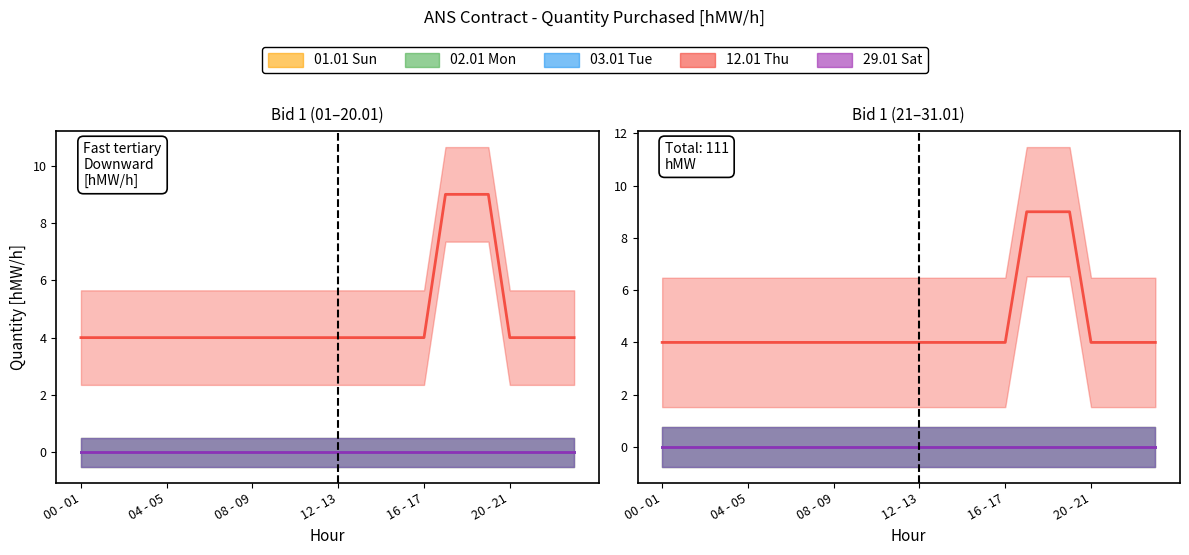

Reading right to left, list all the values displayed in this chart.

01.01 Sun: 23 - 24=0	22 - 23=0	21 - 22=0	20 - 21=0	19 - 20=0	18 - 19=0	17 - 18=0	16 - 17=0	15 - 16=0	14 - 15=0	13 - 14=0	12 - 13=0	11 - 12=0	10 - 11=0	09 - 10=0	08 - 09=0	07 - 08=0	06 - 07=0	05 - 06=0	04 - 05=0	03 - 04=0	02 - 03=0	01 - 02=0	00 - 01=0
02.01 Mon: 23 - 24=0	22 - 23=0	21 - 22=0	20 - 21=0	19 - 20=0	18 - 19=0	17 - 18=0	16 - 17=0	15 - 16=0	14 - 15=0	13 - 14=0	12 - 13=0	11 - 12=0	10 - 11=0	09 - 10=0	08 - 09=0	07 - 08=0	06 - 07=0	05 - 06=0	04 - 05=0	03 - 04=0	02 - 03=0	01 - 02=0	00 - 01=0
03.01 Tue: 23 - 24=0	22 - 23=0	21 - 22=0	20 - 21=0	19 - 20=0	18 - 19=0	17 - 18=0	16 - 17=0	15 - 16=0	14 - 15=0	13 - 14=0	12 - 13=0	11 - 12=0	10 - 11=0	09 - 10=0	08 - 09=0	07 - 08=0	06 - 07=0	05 - 06=0	04 - 05=0	03 - 04=0	02 - 03=0	01 - 02=0	00 - 01=0
12.01 Thu: 23 - 24=4	22 - 23=4	21 - 22=4	20 - 21=4	19 - 20=9	18 - 19=9	17 - 18=9	16 - 17=4	15 - 16=4	14 - 15=4	13 - 14=4	12 - 13=4	11 - 12=4	10 - 11=4	09 - 10=4	08 - 09=4	07 - 08=4	06 - 07=4	05 - 06=4	04 - 05=4	03 - 04=4	02 - 03=4	01 - 02=4	00 - 01=4
29.01 Sat: 23 - 24=0	22 - 23=0	21 - 22=0	20 - 21=0	19 - 20=0	18 - 19=0	17 - 18=0	16 - 17=0	15 - 16=0	14 - 15=0	13 - 14=0	12 - 13=0	11 - 12=0	10 - 11=0	09 - 10=0	08 - 09=0	07 - 08=0	06 - 07=0	05 - 06=0	04 - 05=0	03 - 04=0	02 - 03=0	01 - 02=0	00 - 01=0